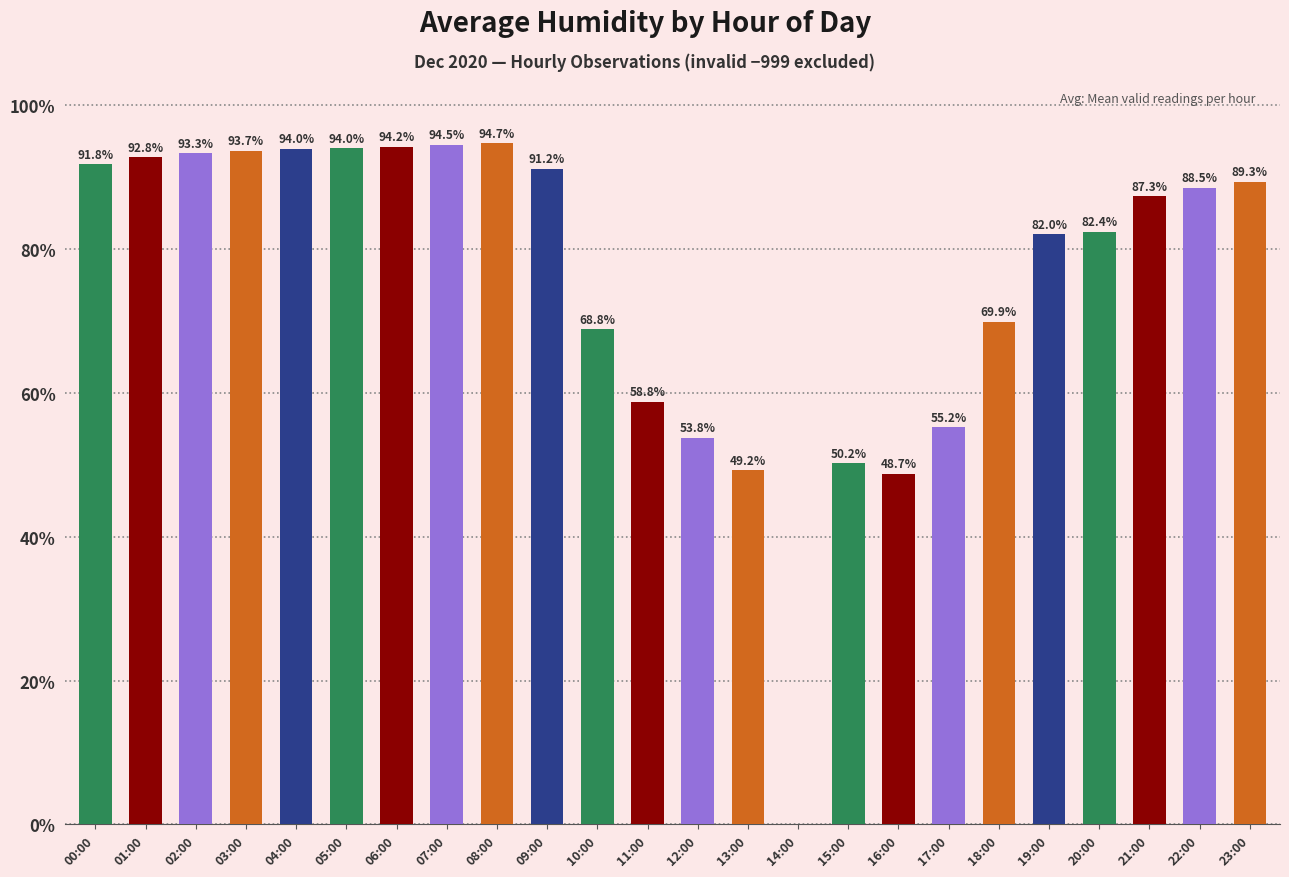

Which category has the highest value across all series?

08:00